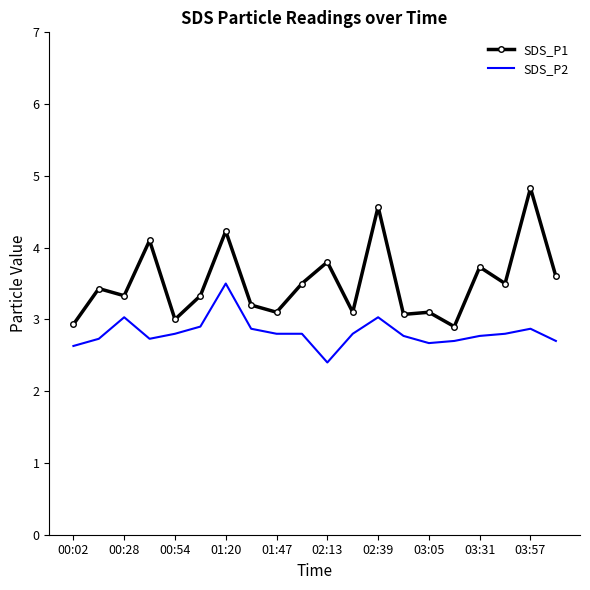

How many series are shown in this chart?

2